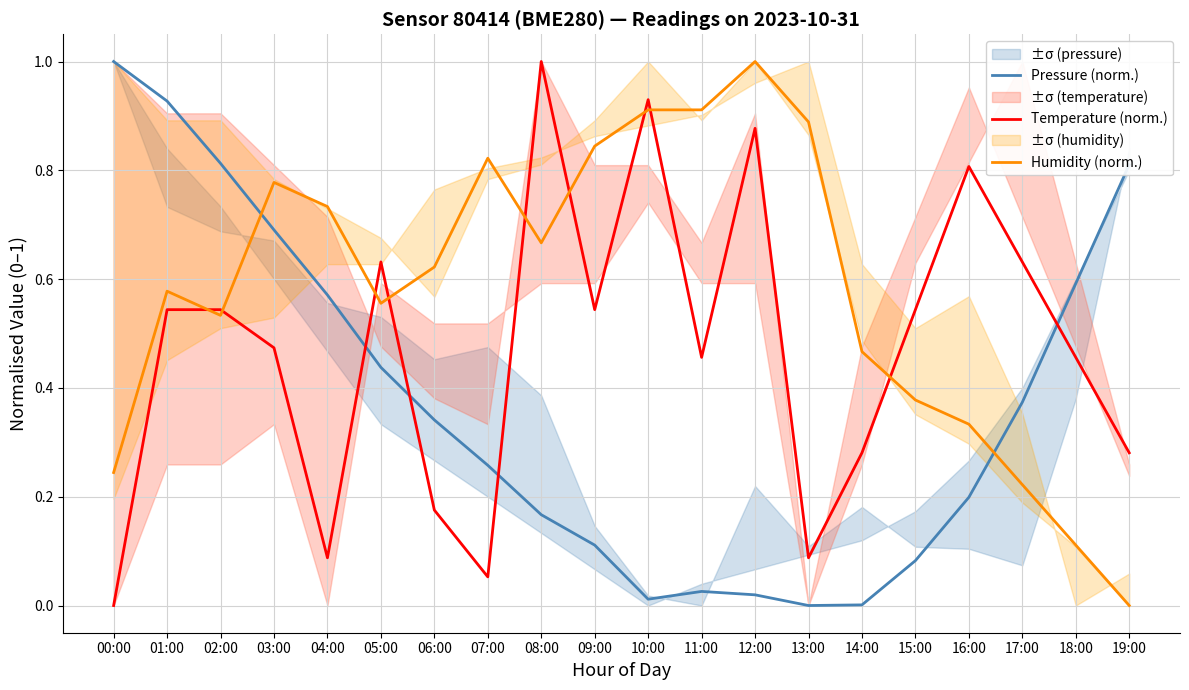

Which series changed the most between 04:00 and 17:00?

Temperature (norm.)